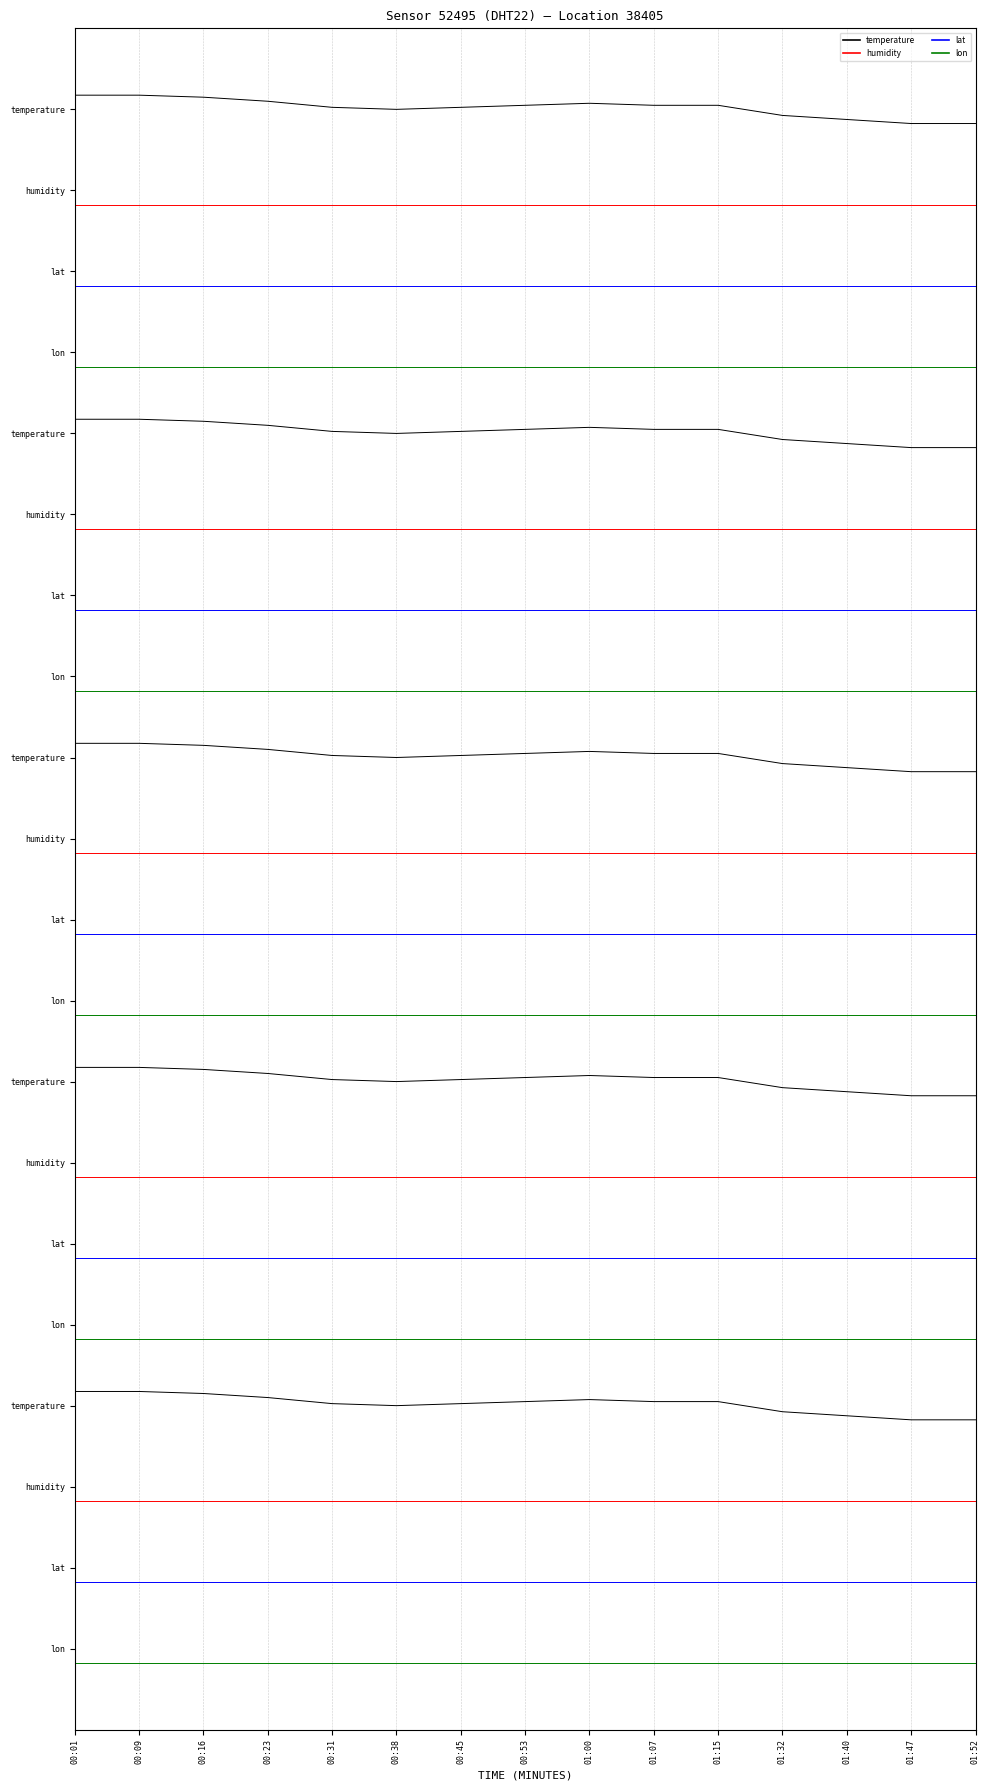

Rank the series by their average value, from lowest to highest.

lon, lat, humidity, temperature